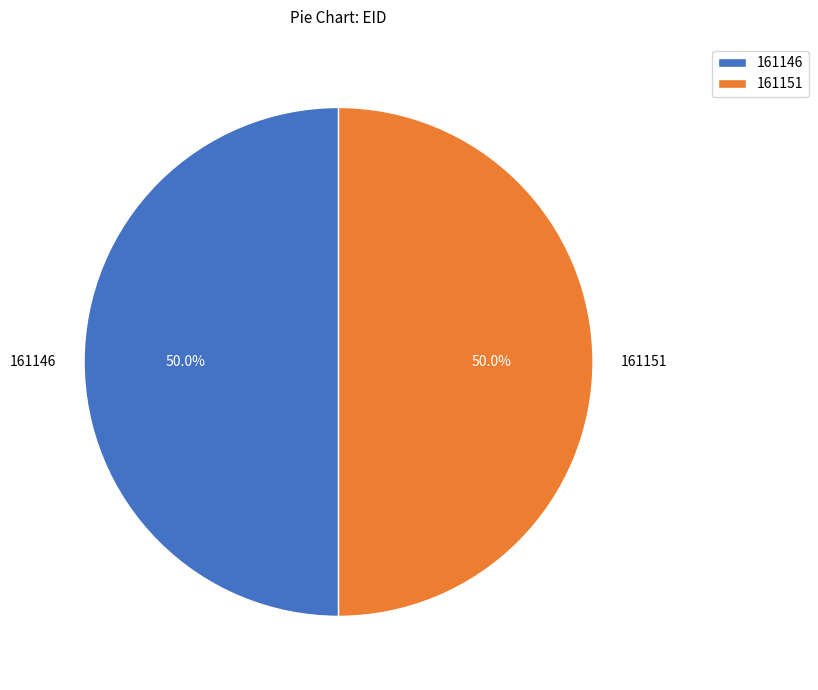

To the nearest percent, what is the average slice percentage?

50%